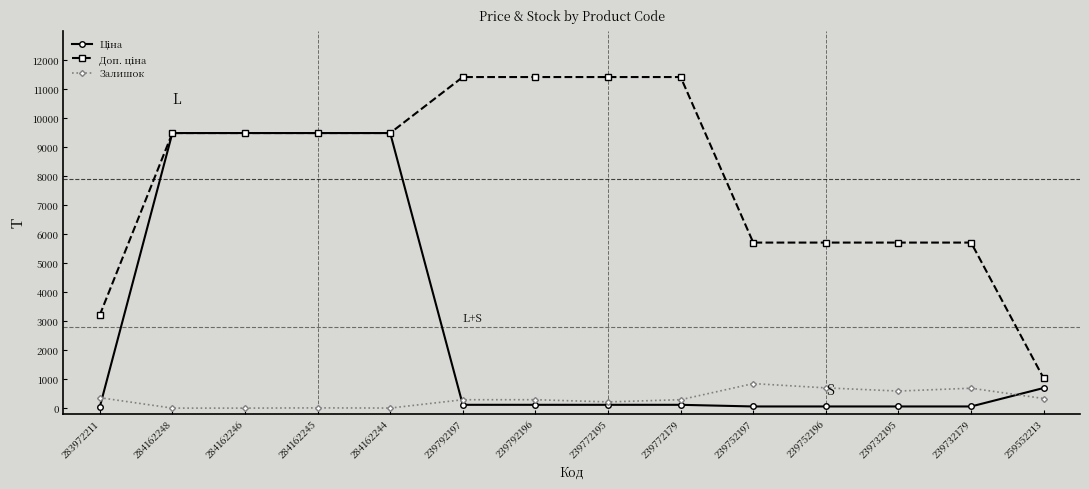

At how many categories does at least one series exceed 3752?

12